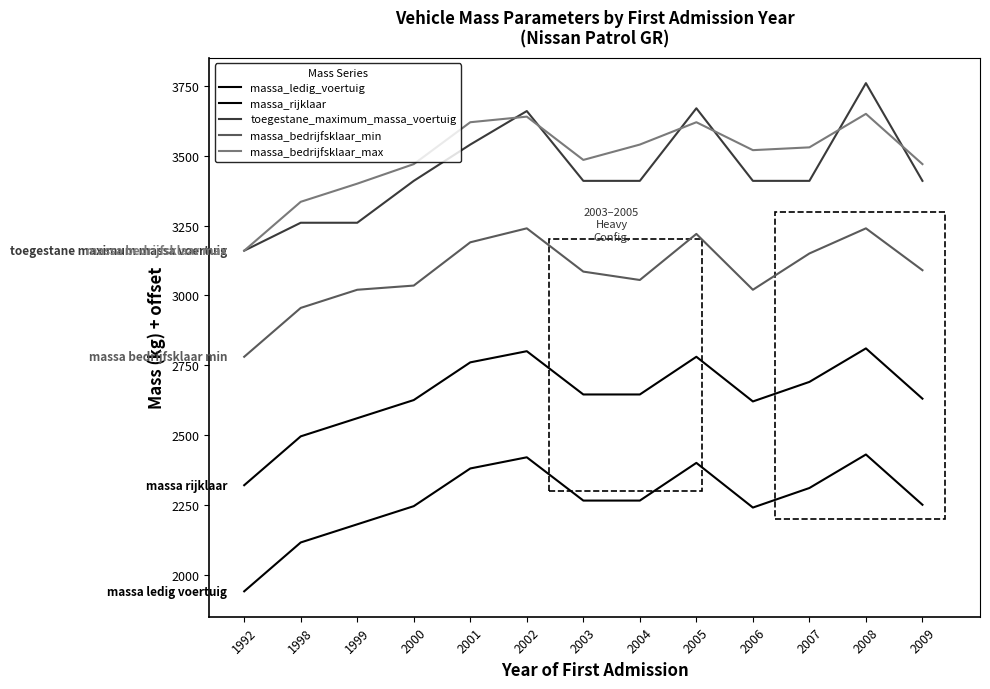

What is the value of the massa_ledig_voertuig point at the 5th from the left?

2380